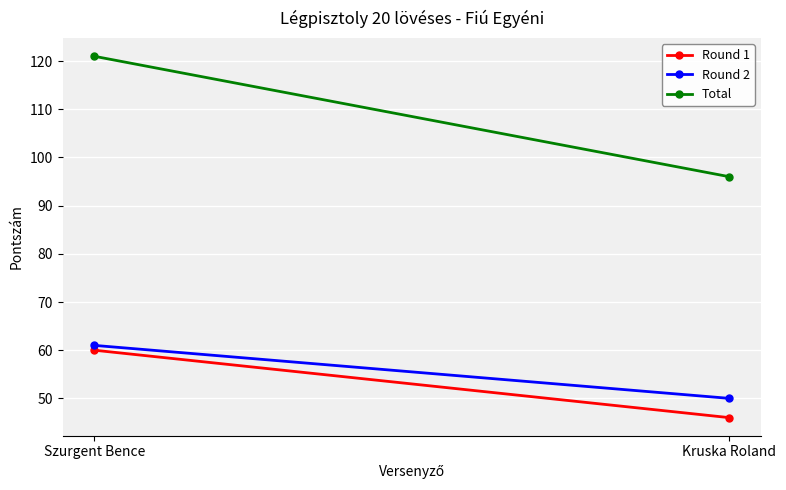

Which series has the widest spread of values?

Total